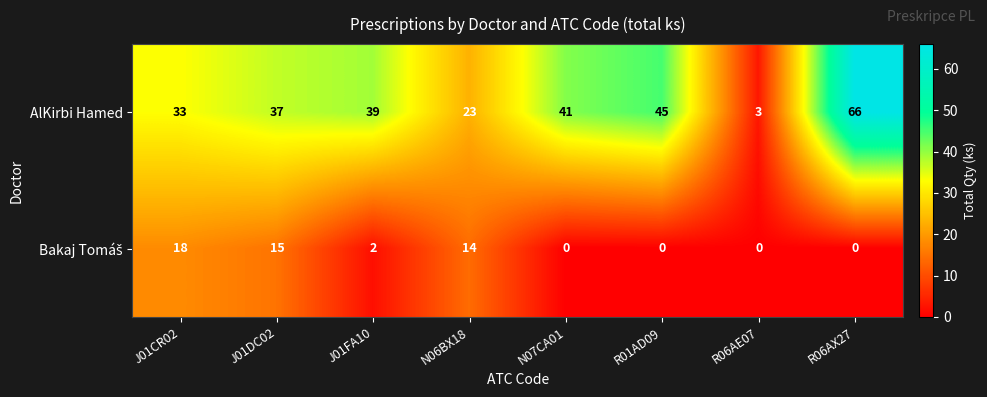

At which label is AlKirbi Hamed closest to 34?

J01CR02